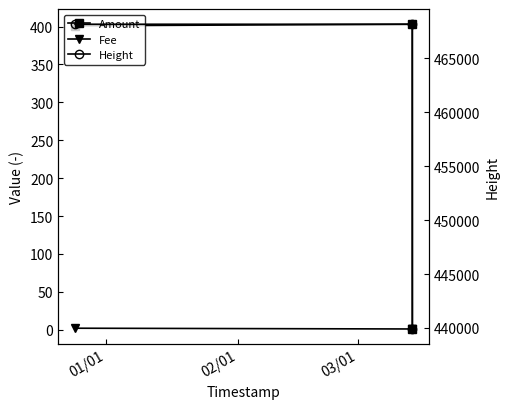

List the series in order of their peak value, lowest first.

Fee, Amount, Height